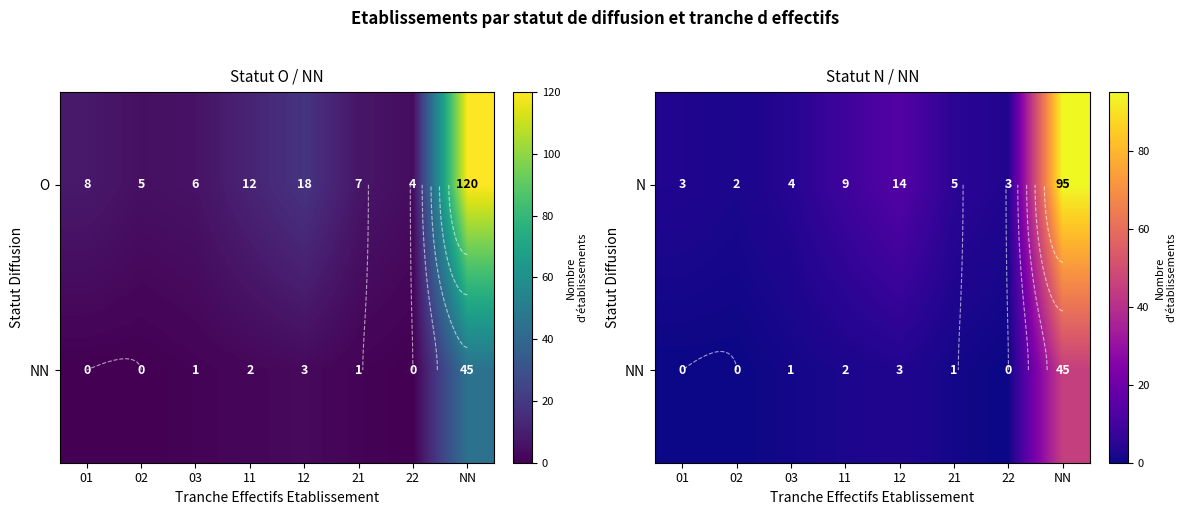

What is the sum of all N values?

135